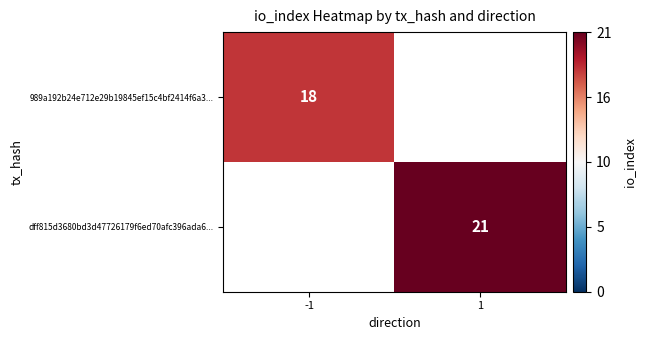

The dff815d3680bd3d47726179f6ed70afc396ada6... series shows 21 at 1. True or false?

True